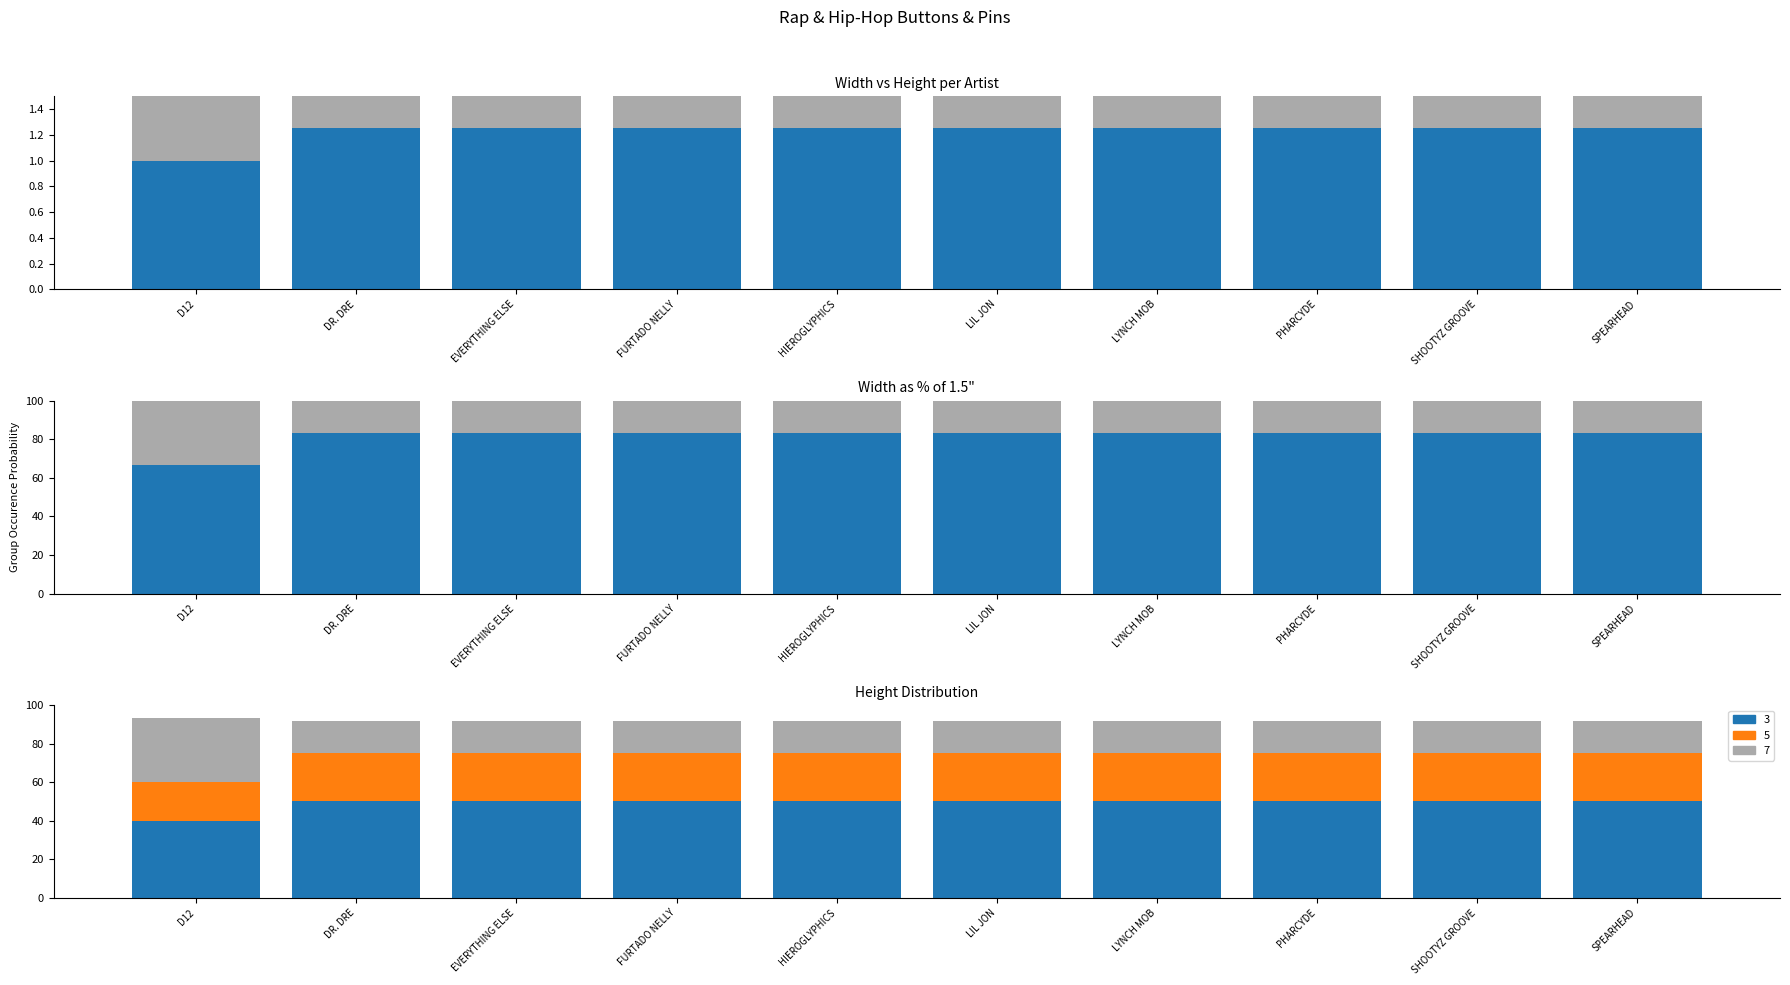

How many categories are shown in the chart?

10